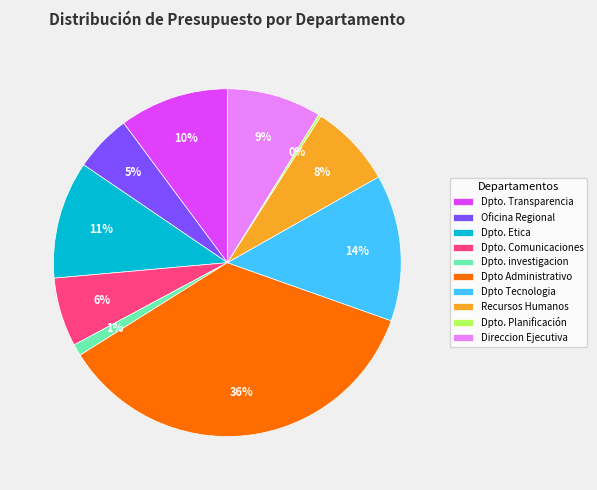

Approximately how many times larger is the value at Oficina Regional compared to Dpto. Transparencia?

0.5